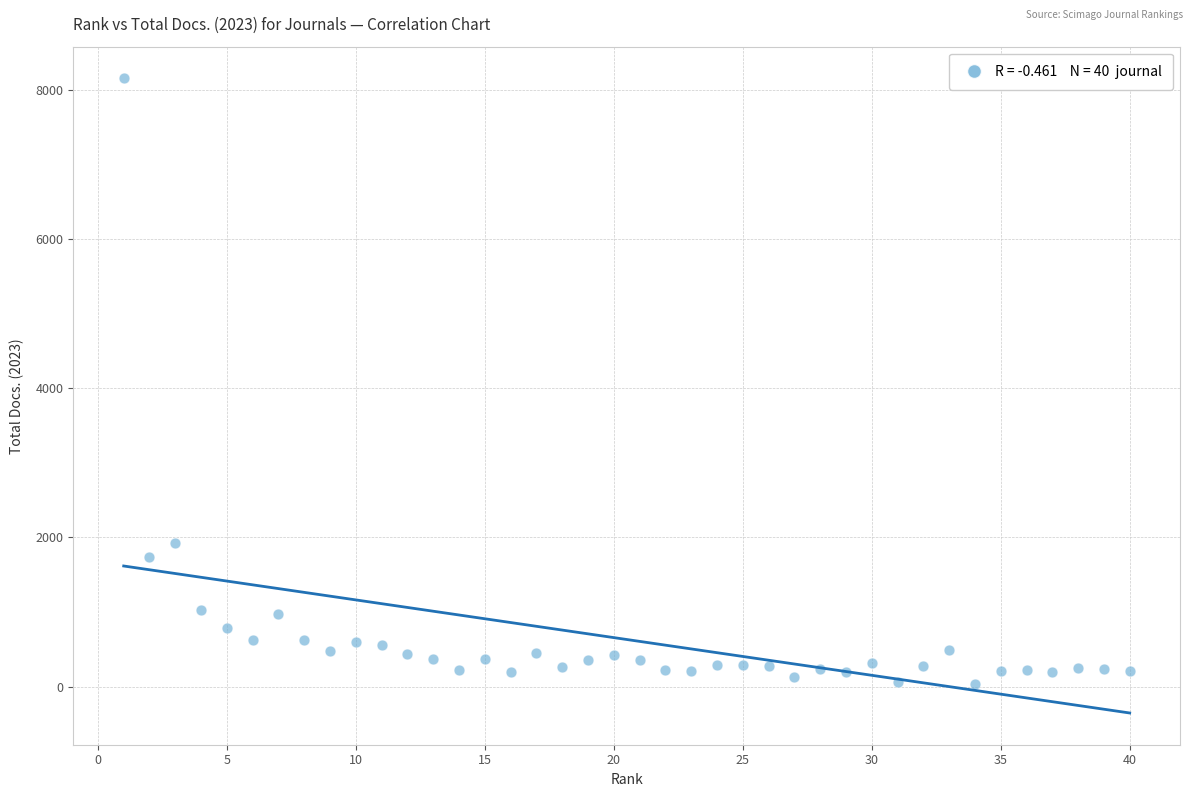

What Y value in the scatter plot is closest to 4092?

1928